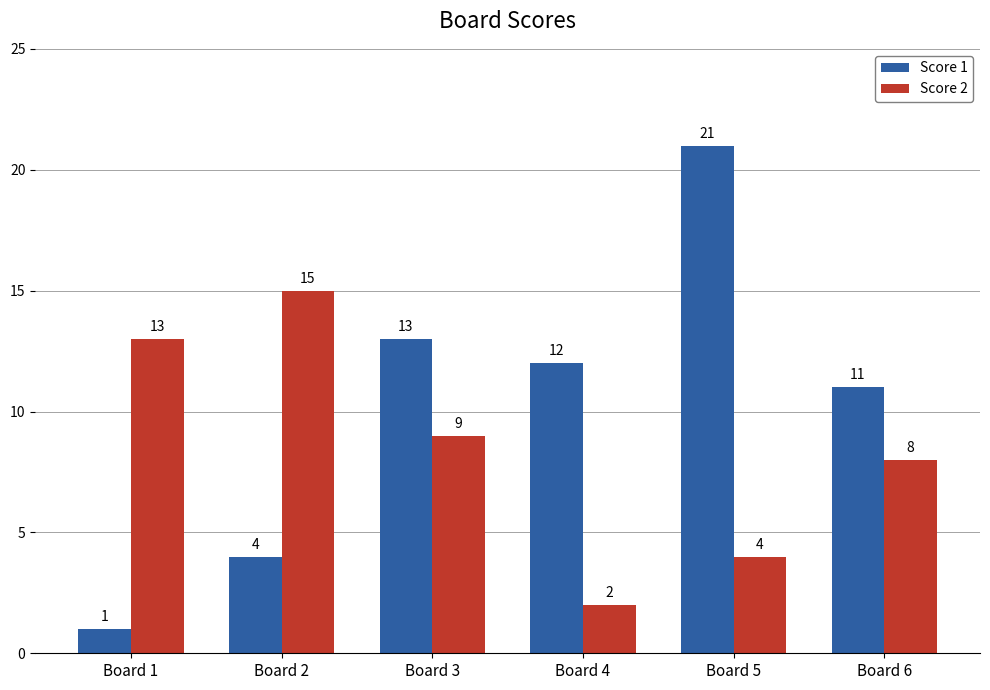

List the series in order of their overall mean, highest first.

Score 1, Score 2